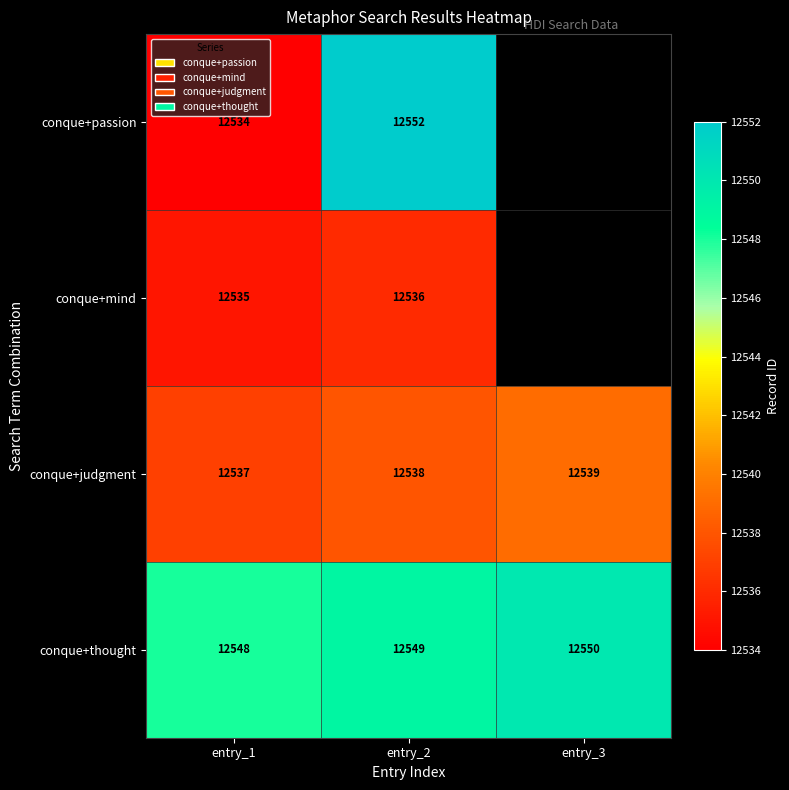

What is the sum of the conque+thought values at entry_2 and entry_3?

25099